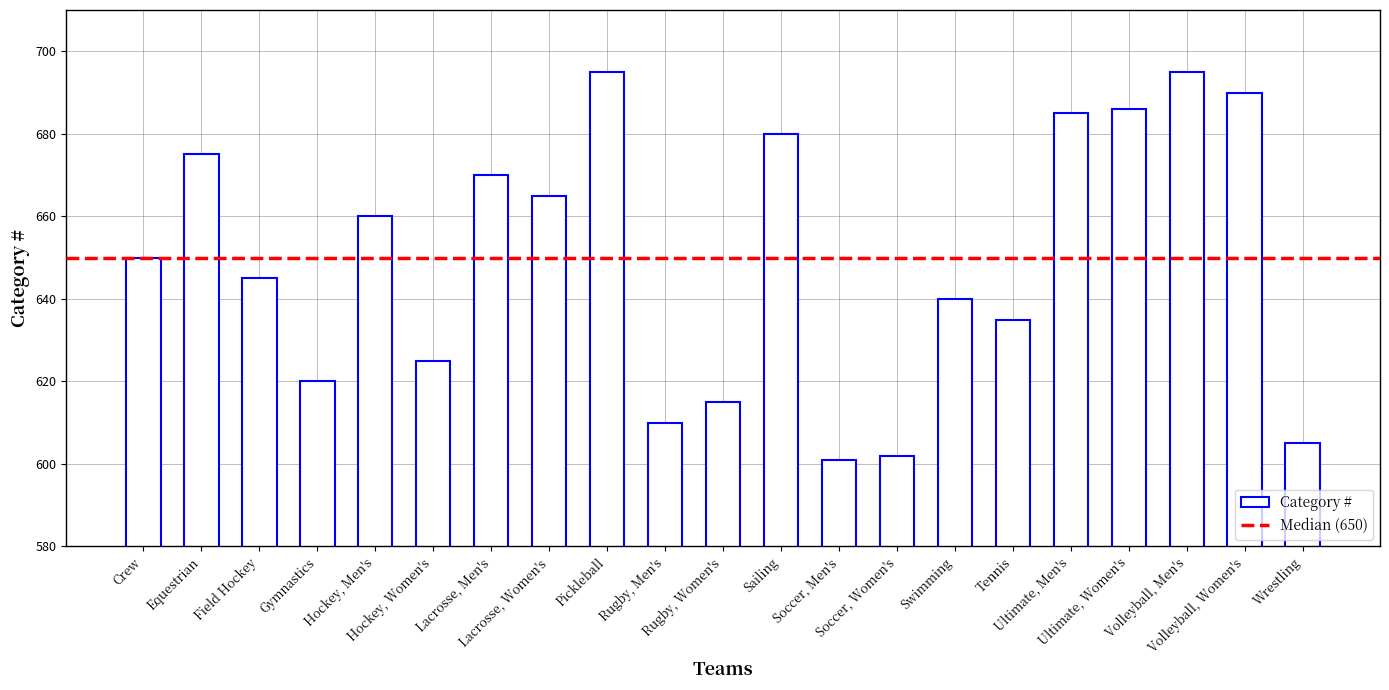

What is the smallest value displayed?

601